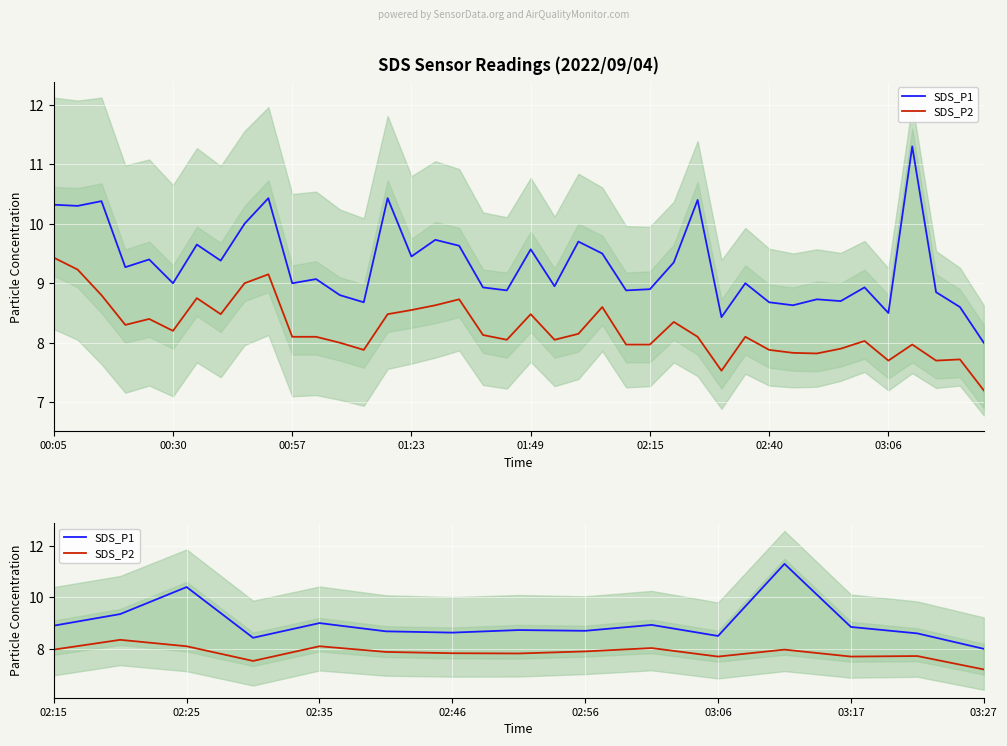

How many series are shown in this chart?

2